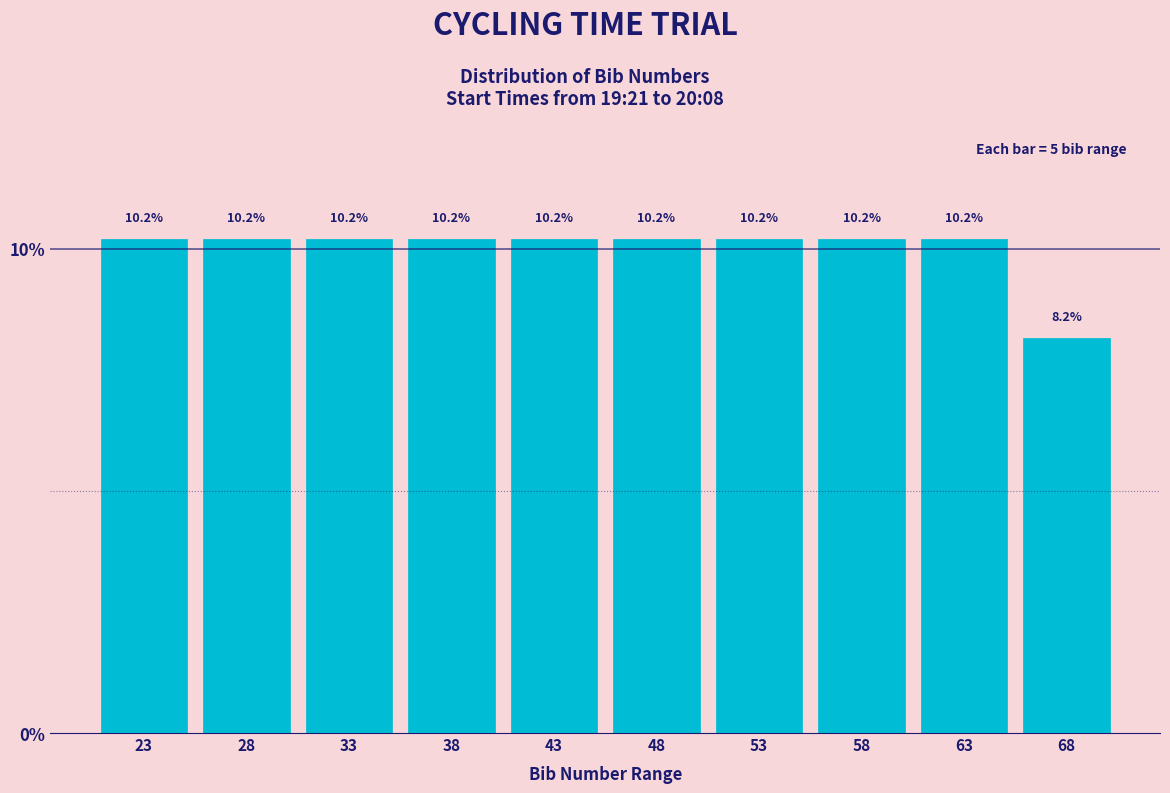

Reading left to right, transcribe this chart: for each bar, give the range it covers on the x-axis and its height.

21 to 26: 10.2
26 to 31: 10.2
31 to 36: 10.2
36 to 41: 10.2
41 to 46: 10.2
46 to 51: 10.2
51 to 56: 10.2
56 to 61: 10.2
61 to 66: 10.2
66 to 71: 8.2